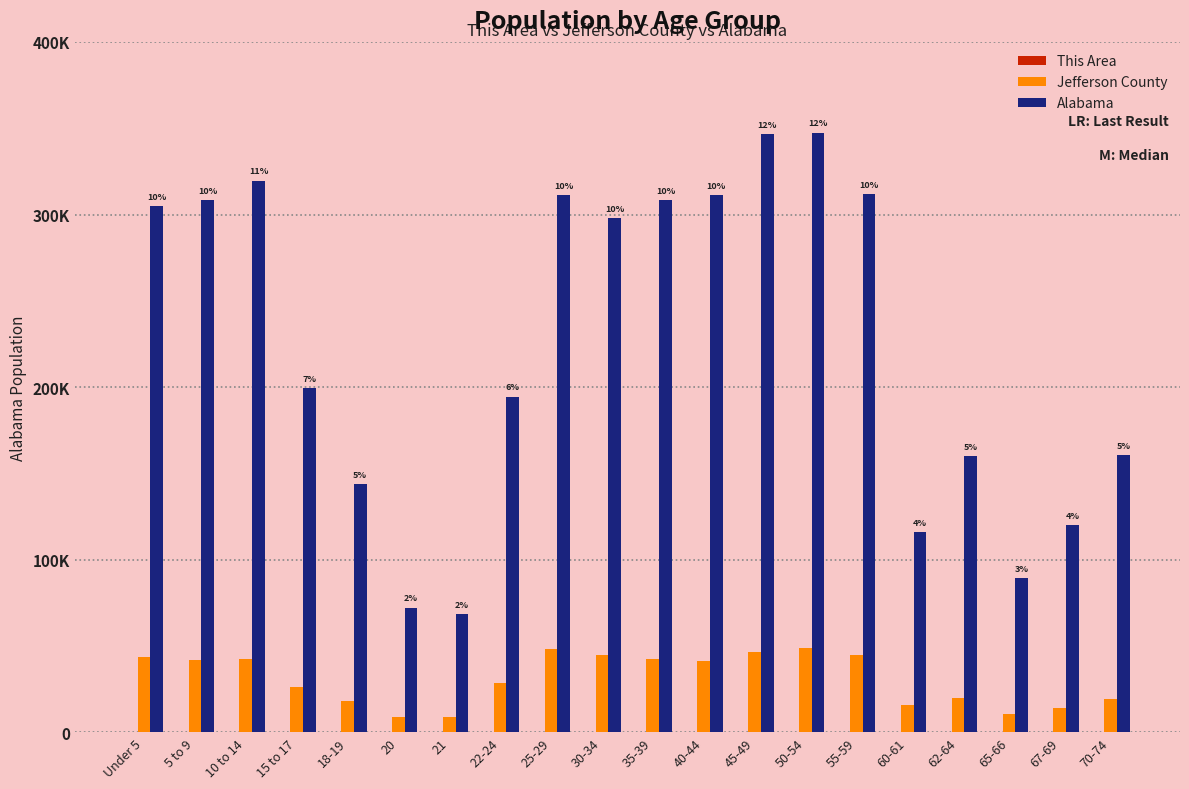

How many data points in This Area are above 135?

9